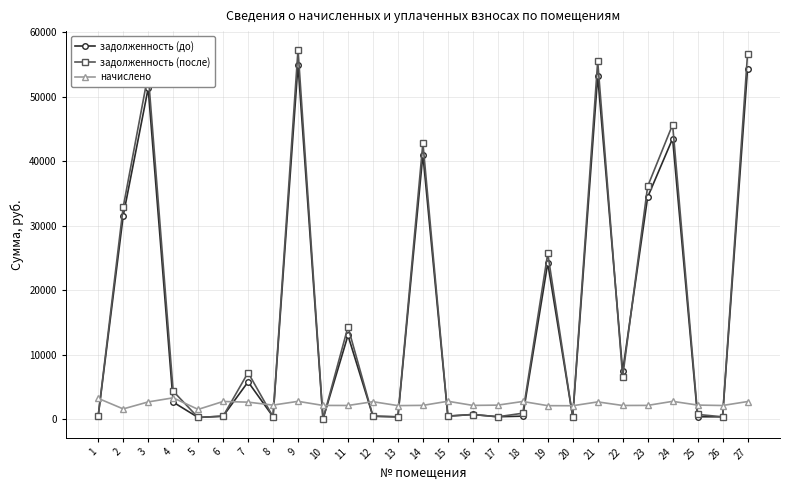

True or false: начислено has more than 1 interior local peaks.

True